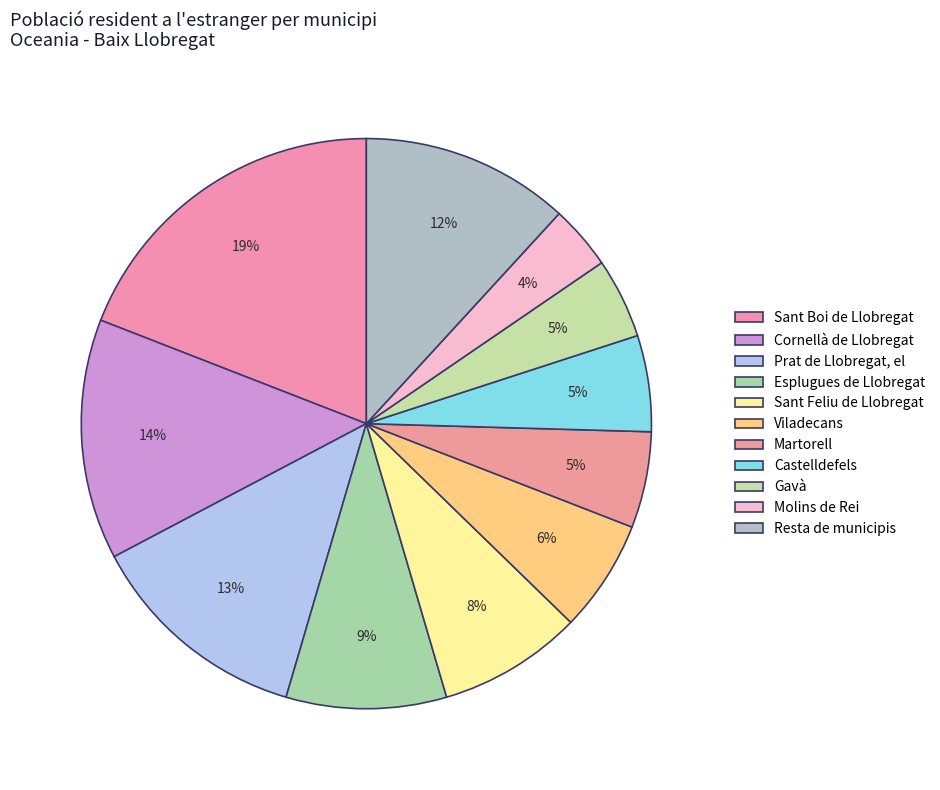

Is Gavà the majority of the pie?

No